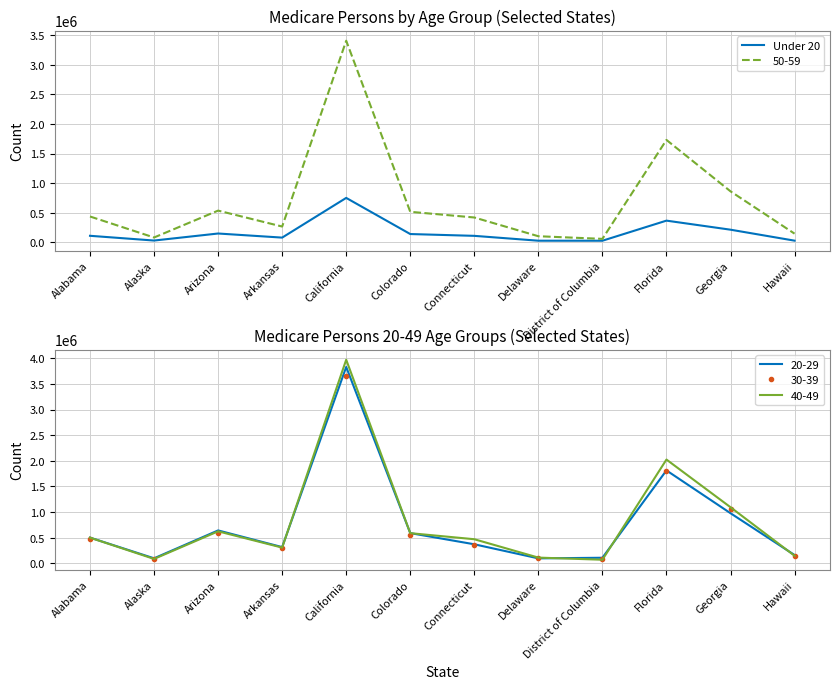

The value at California is 1338937. True or false?

False